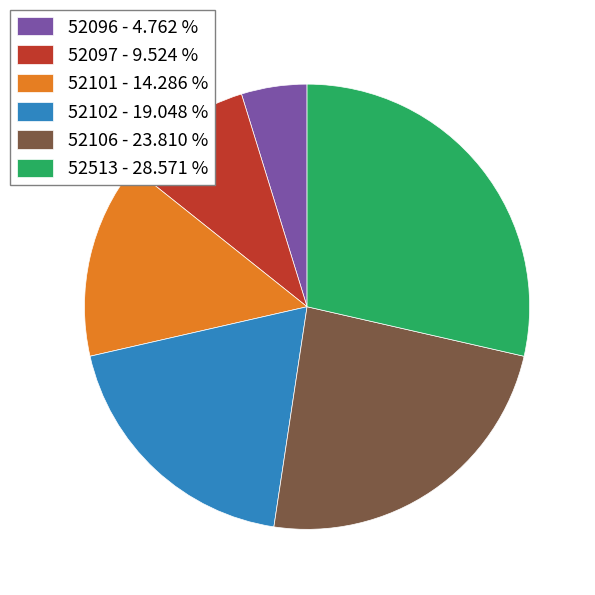

Do 52102 and 52096 together represent more than half of the pie?

No